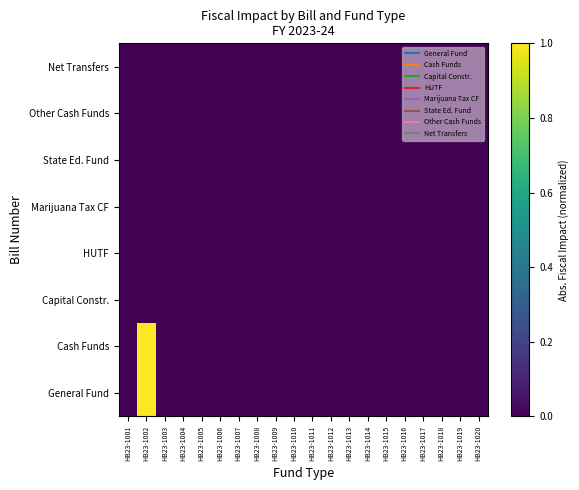

How many categories are shown in the chart?

20